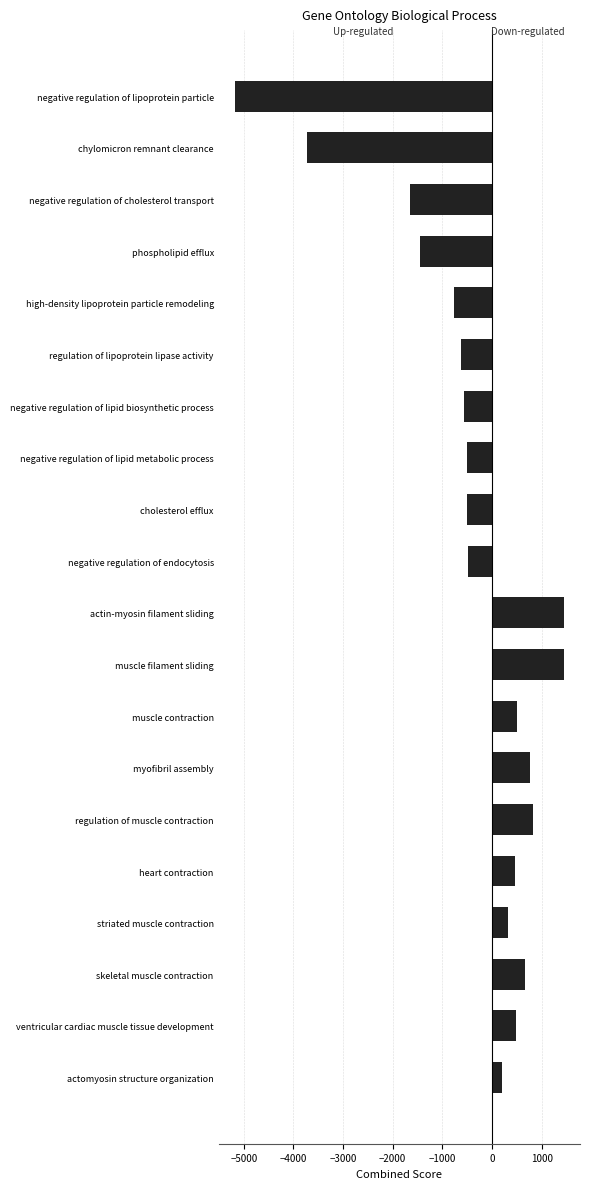

How many data points are above 190?

10